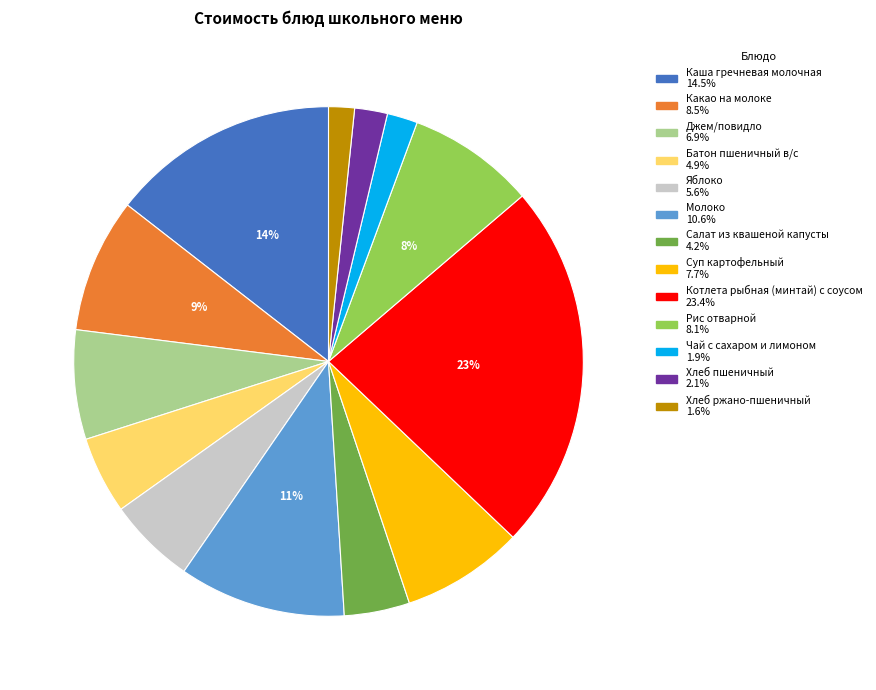

Is it true that Джем/повидло is 7% of the pie?

True